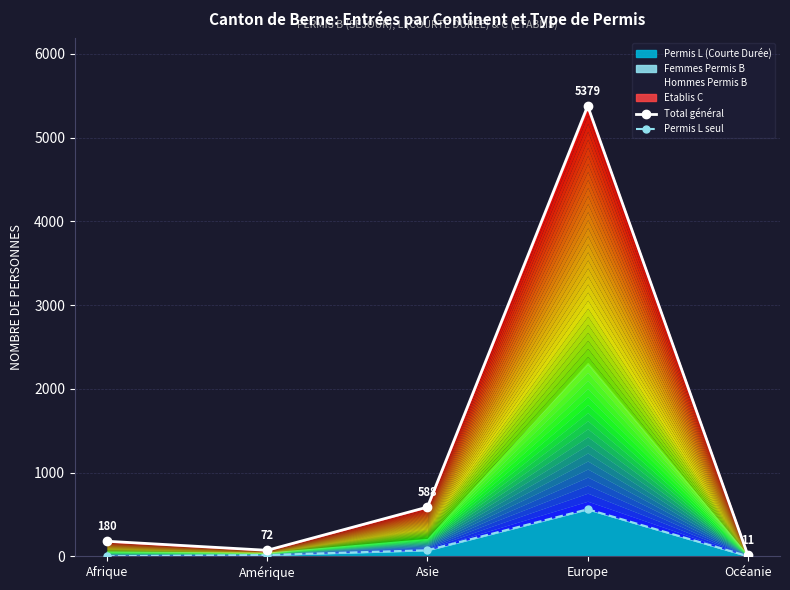

What is the sum of all Total général values?

6230